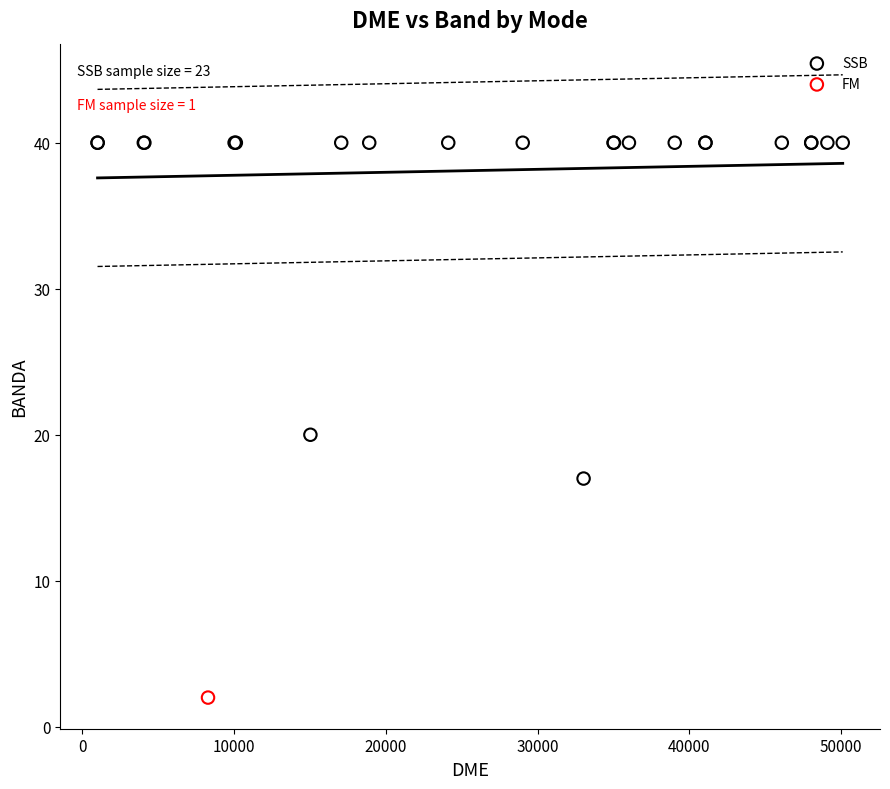

What are all the series names shown in the legend?

SSB, FM